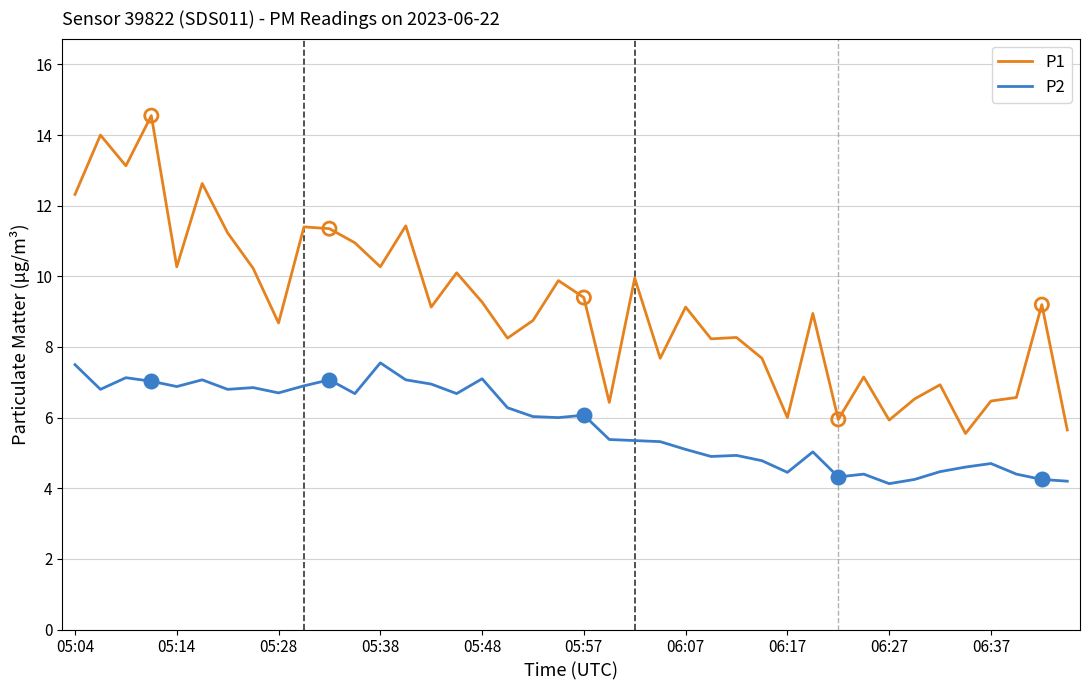

What is the difference between the maximum and minimum values in the P2 series?

3.4